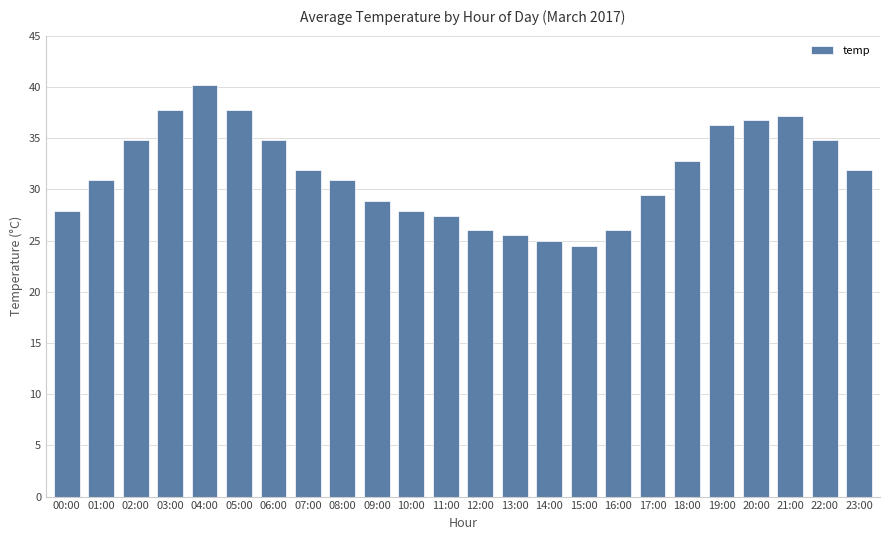

What is the difference between the values at 08:00 and 19:00?

5.4